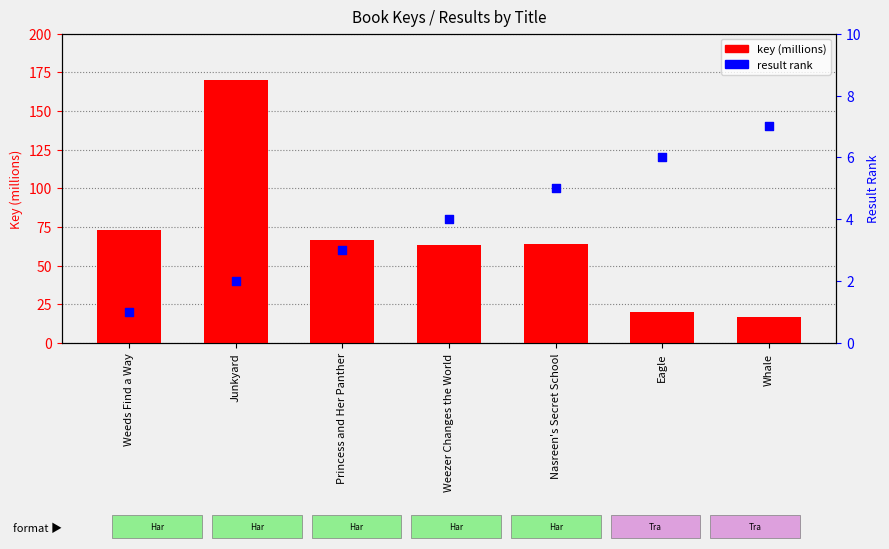

Is the value of result at Whale greater than the value of key (millions) at Nasreen's Secret School?

No